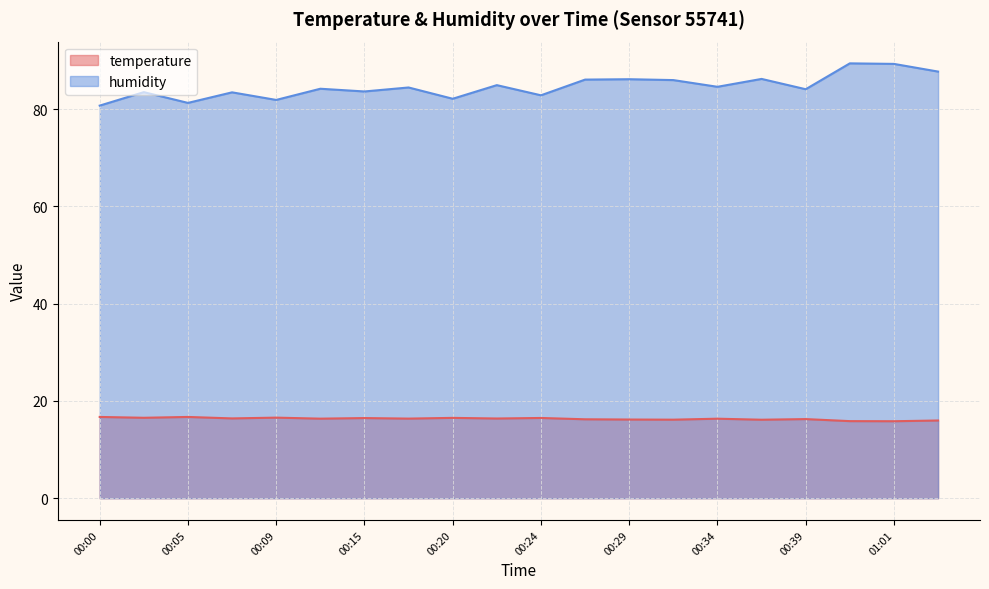

How many data points in temperature are less than 16?

3